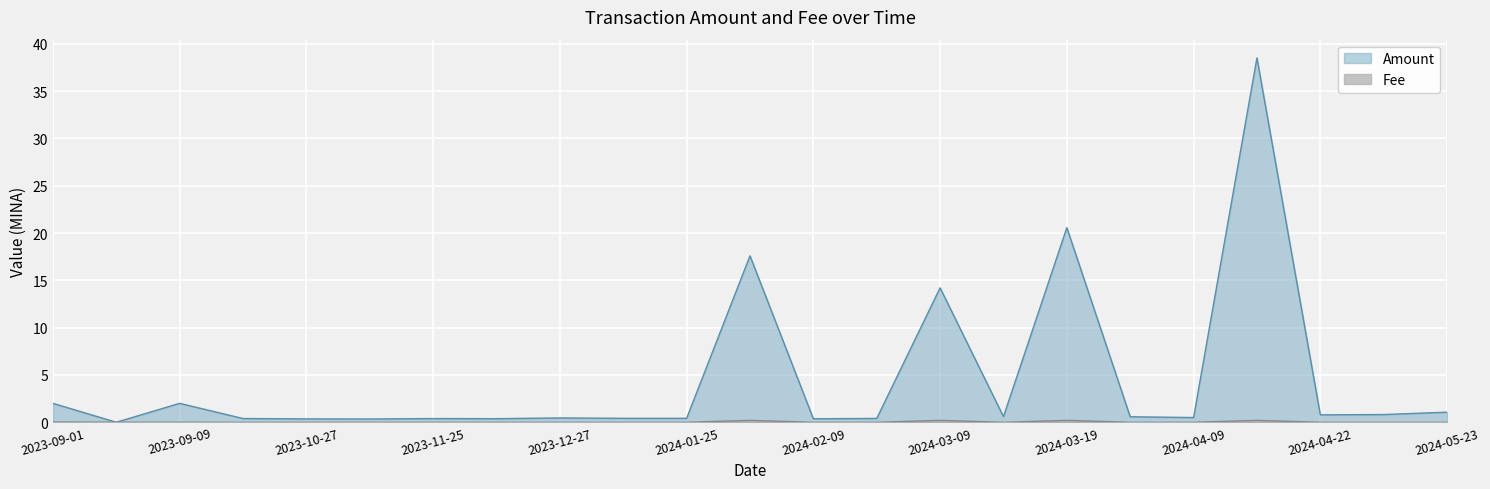

What is the sum of all Fee values?

0.9